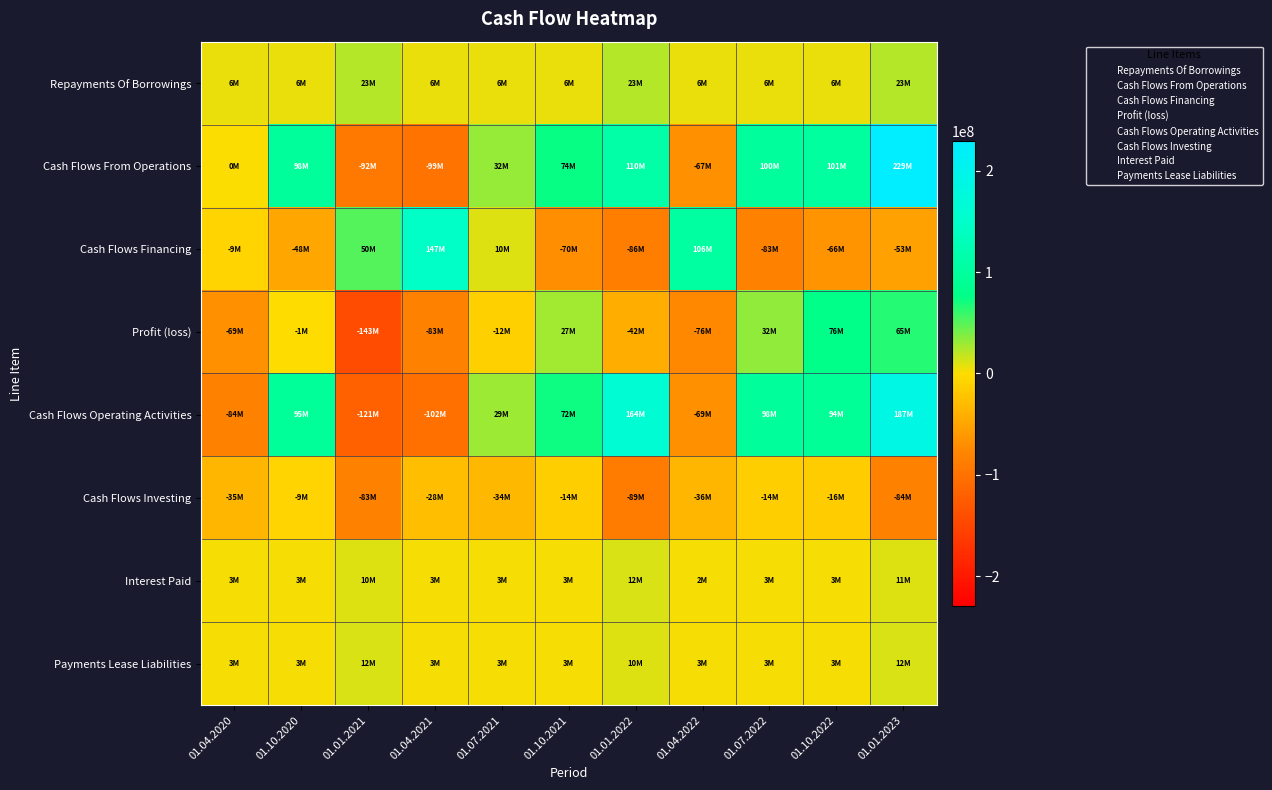

What is the difference between the highest and lowest values at 01.10.2021?

144700000